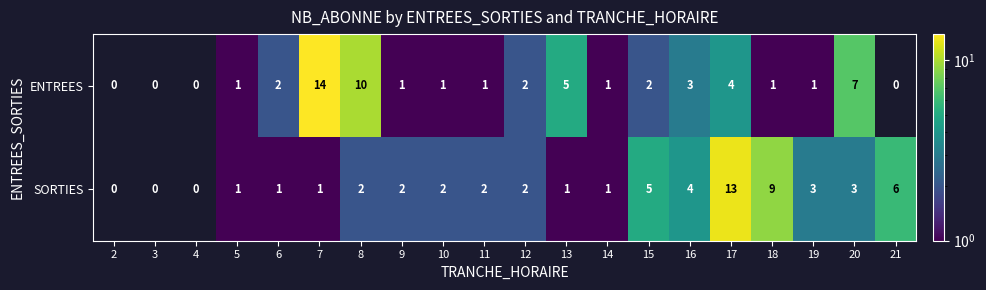

Which category has the highest value in the ENTREES series?

7